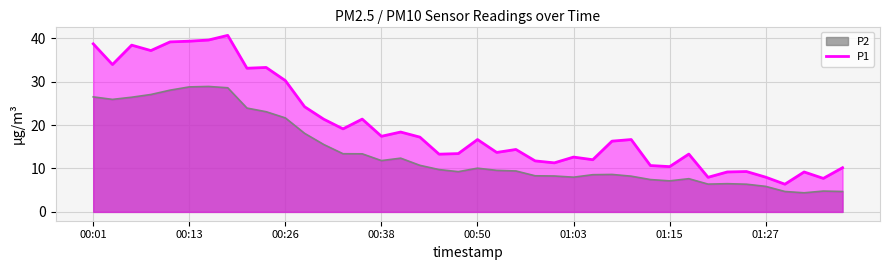

Rank the series by their average value, from highest to lowest.

P1, P2